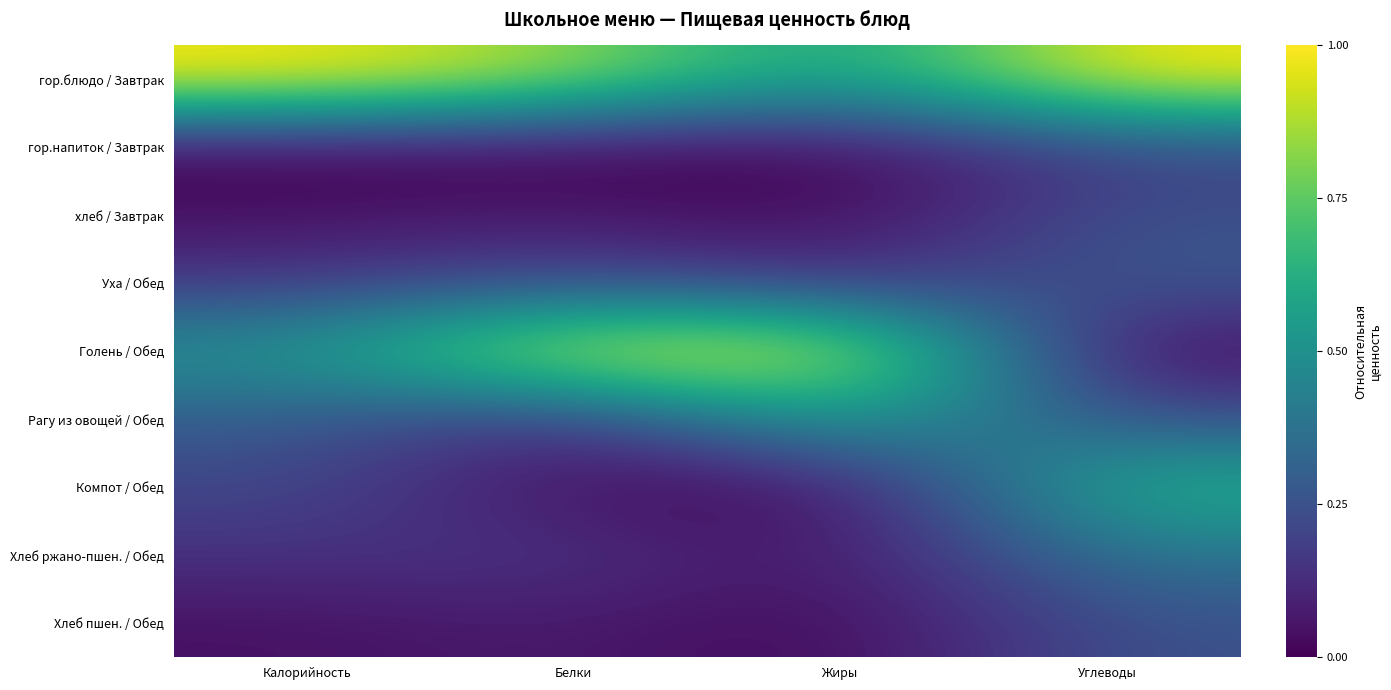

Which category has the highest value across all series?

Калорийность